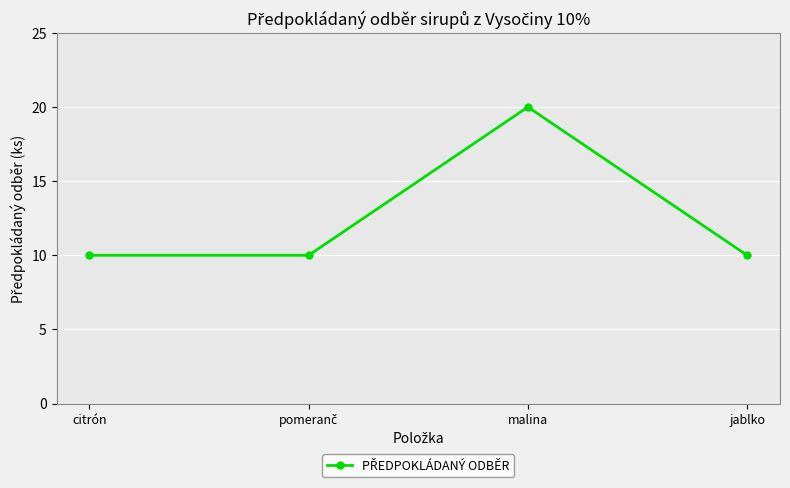

Reading left to right, list all the values displayed in this chart.

10	10	20	10